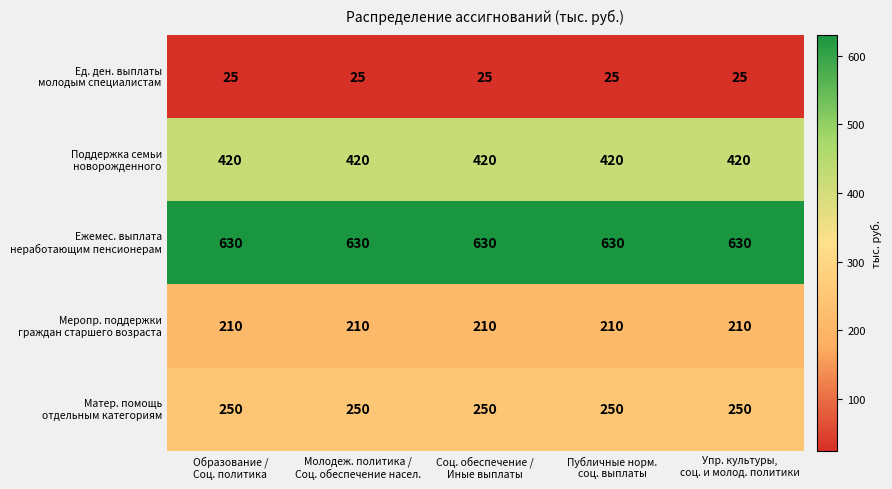

At how many categories does at least one series exceed 406?

5